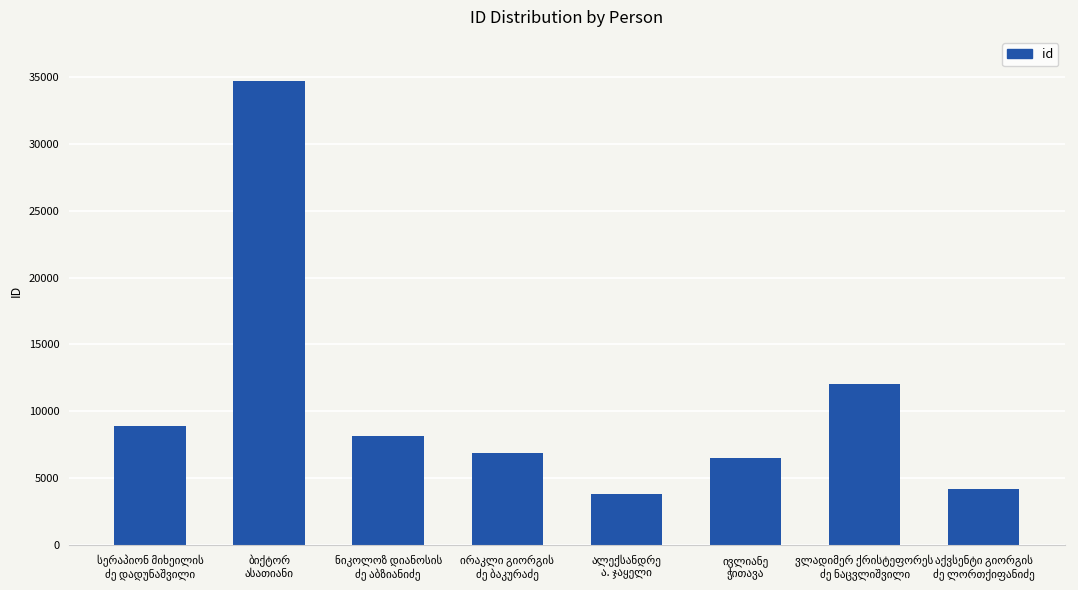

What is the minimum value shown in the chart?

3804